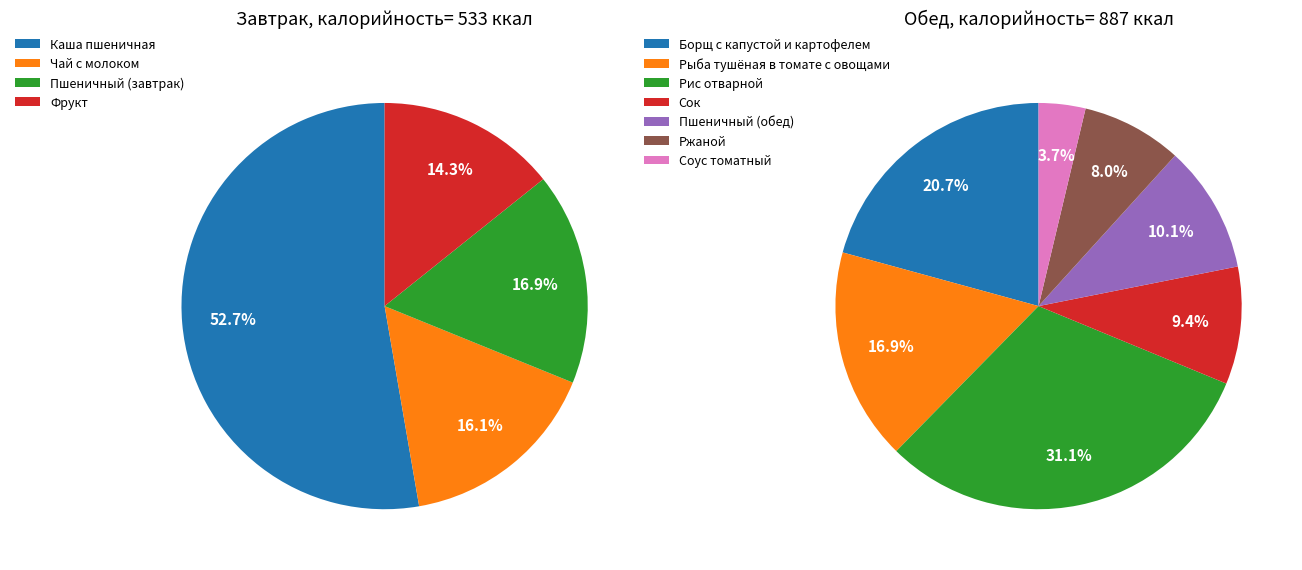

Do Пшеничный (завтрак) and Чай с молоком together represent more than half of the pie?

No